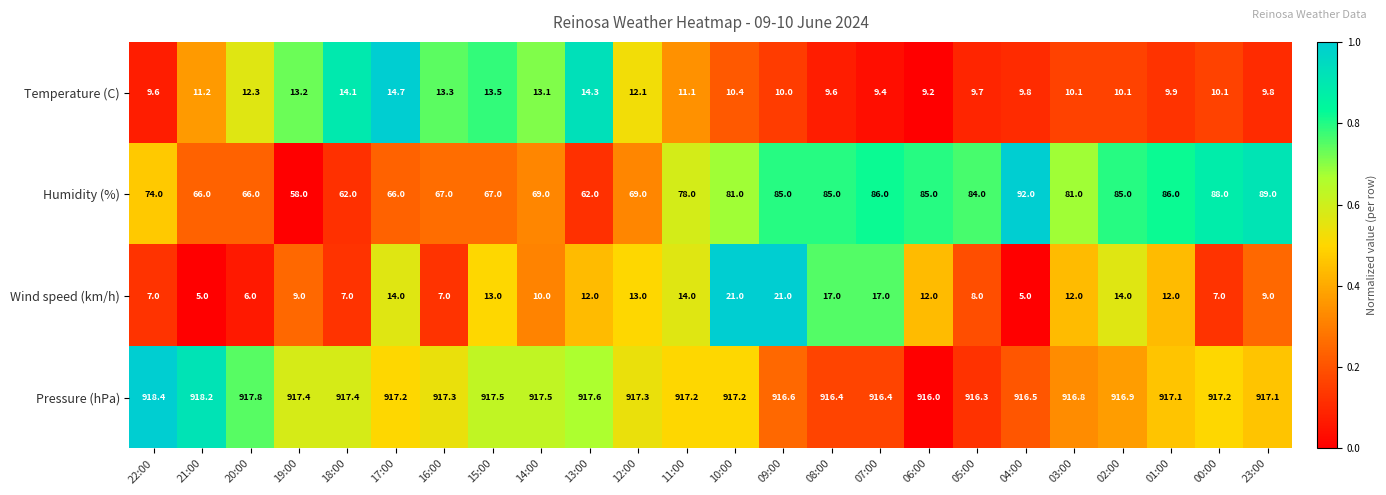

What is the average value of the Wind speed (km/h) series?

11.3